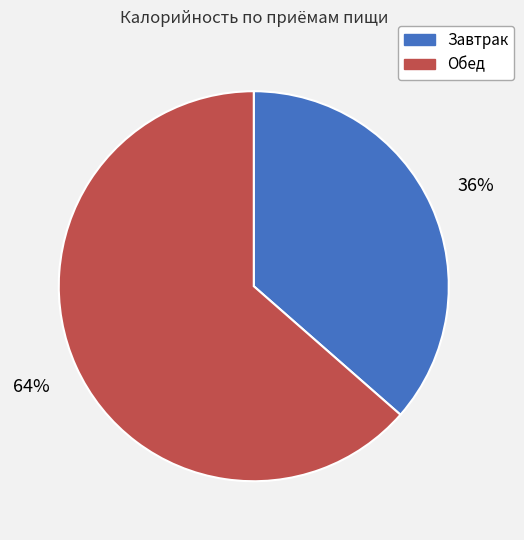

What is the ratio of the value at Завтрак to the value at Обед?

0.6